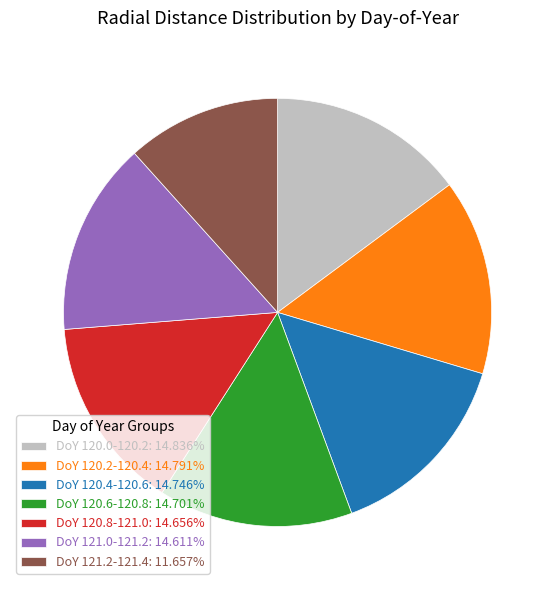

What is the ratio of the value at DoY 120.8-121.0: 14.656% to the value at DoY 120.0-120.2: 14.836%?

1.0